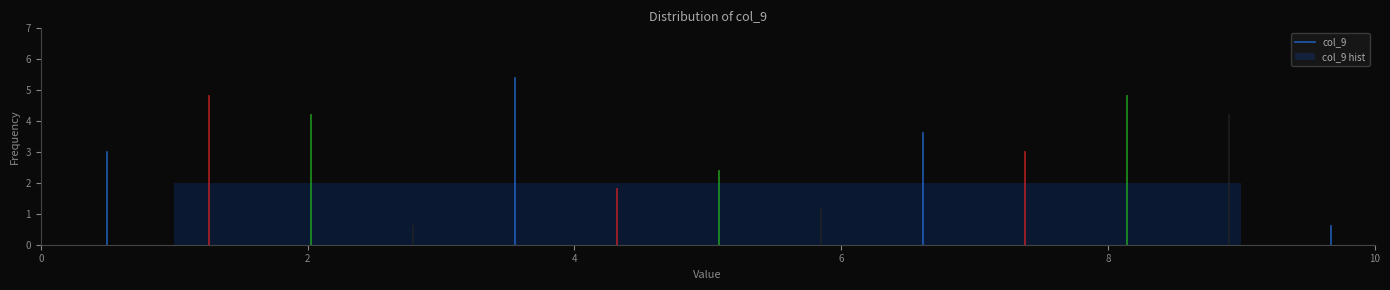

How tall is the bar that spans 1.8 to 2.8 on the x-axis? Neither the bar edges nor the heights are printed on the chart, so give them approximately, as read against the axes.

2